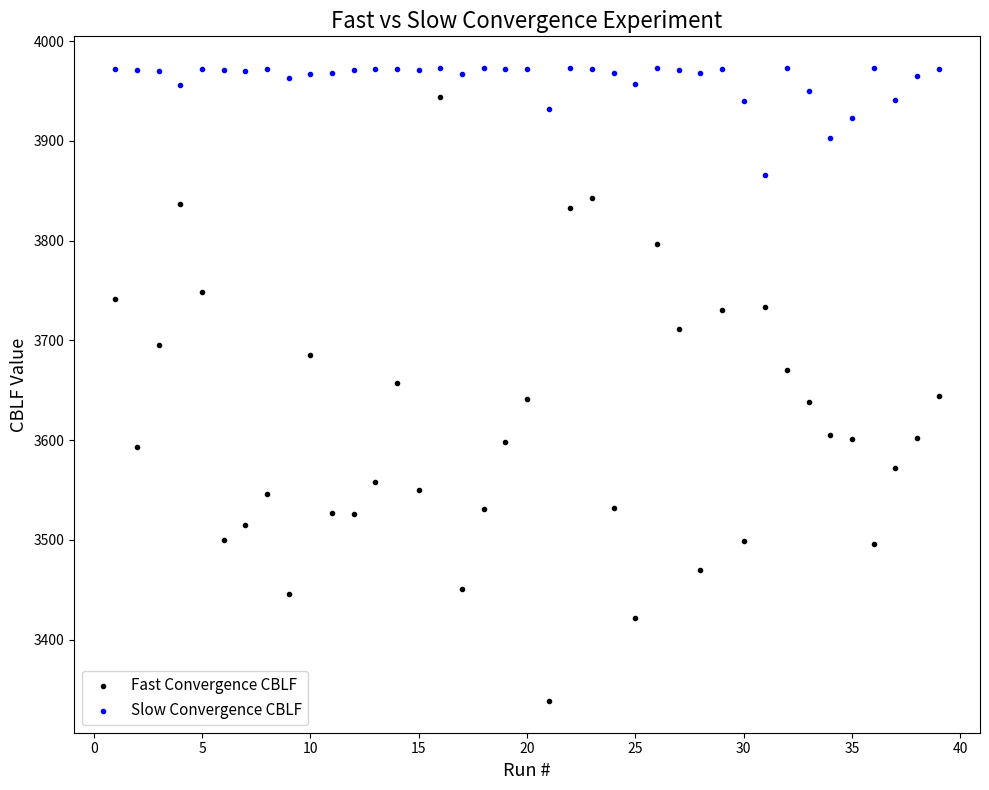

Which series has the widest spread of Y values?

Fast Convergence CBLF